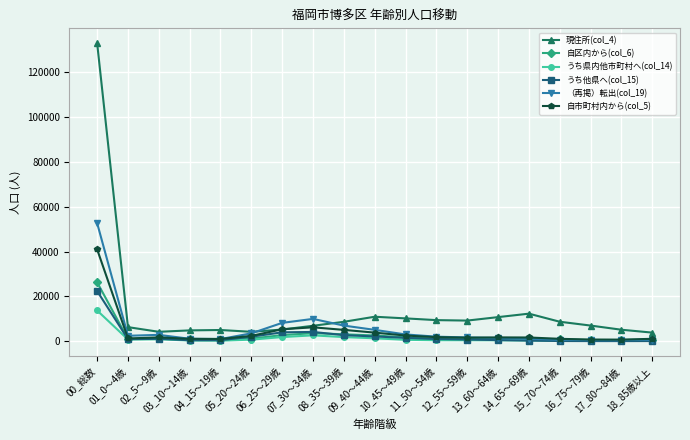

Count the number of categories in the chart.

19